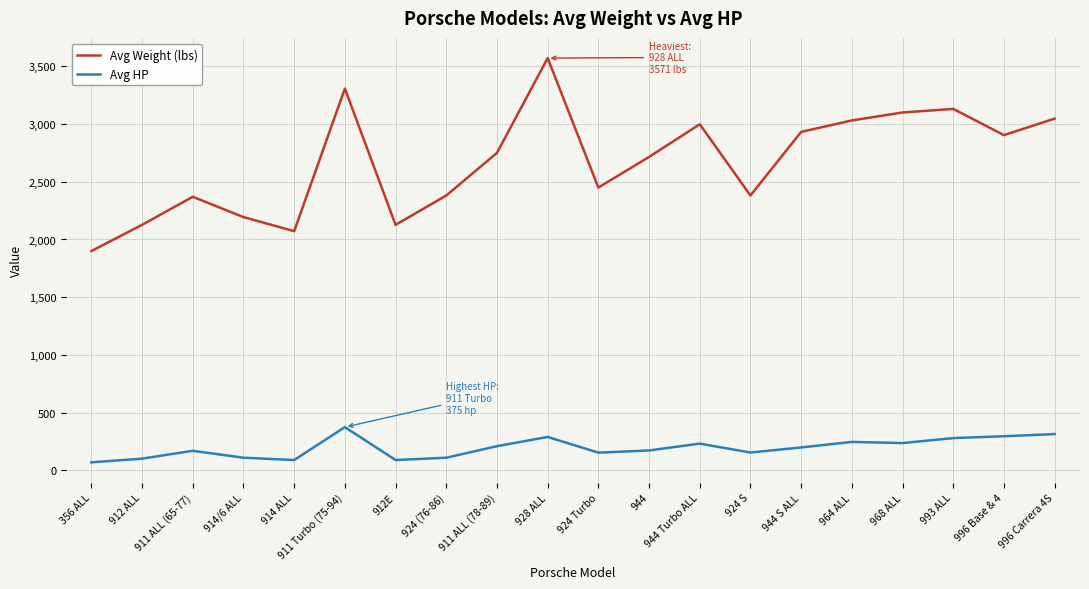

What is the sum of all Avg Weight (lbs) values?

53488